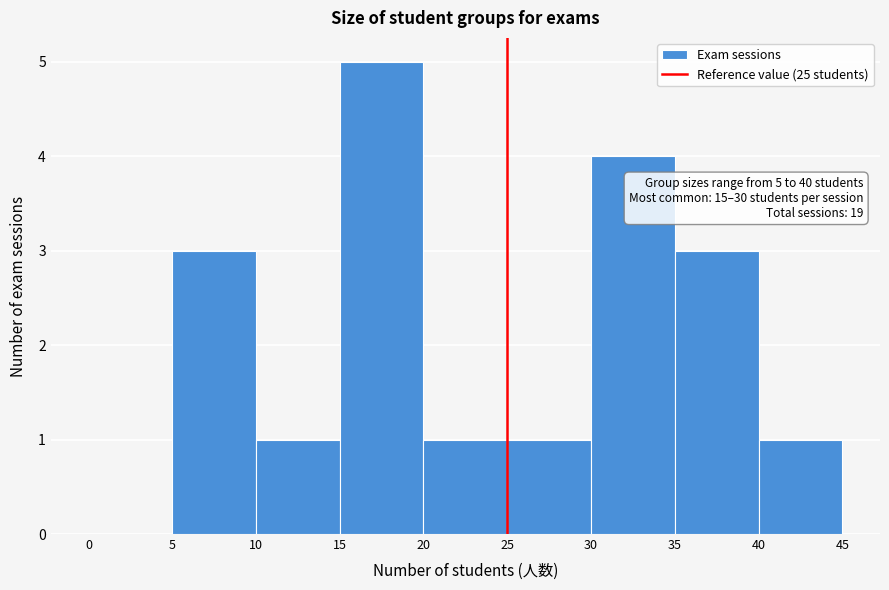

Over which range of the x-axis is the bar tallest?

15 to 20